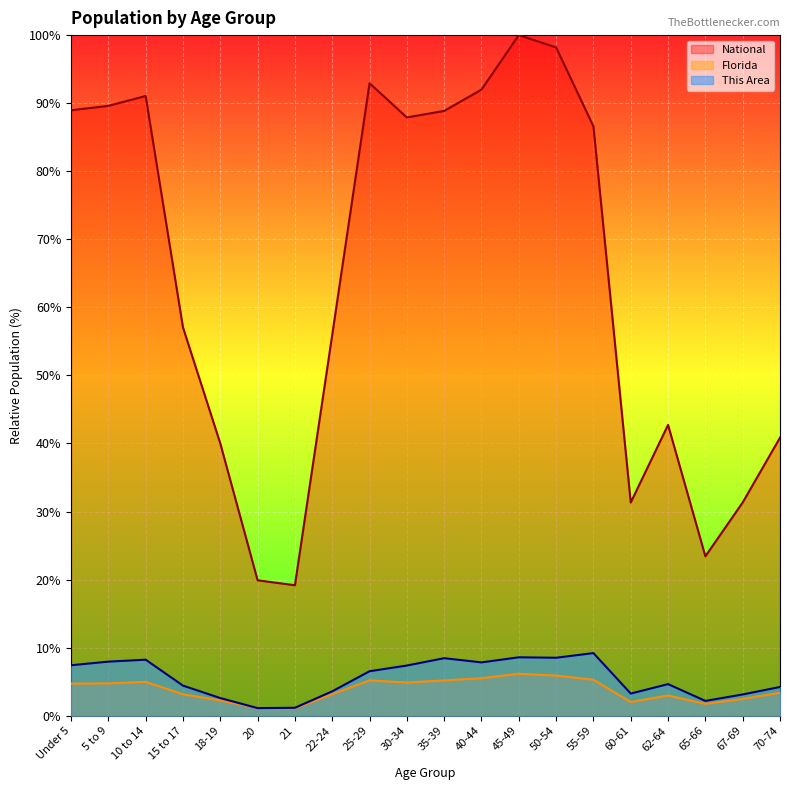

What is the difference between the National values at 45-49 and 15 to 17?

43.0